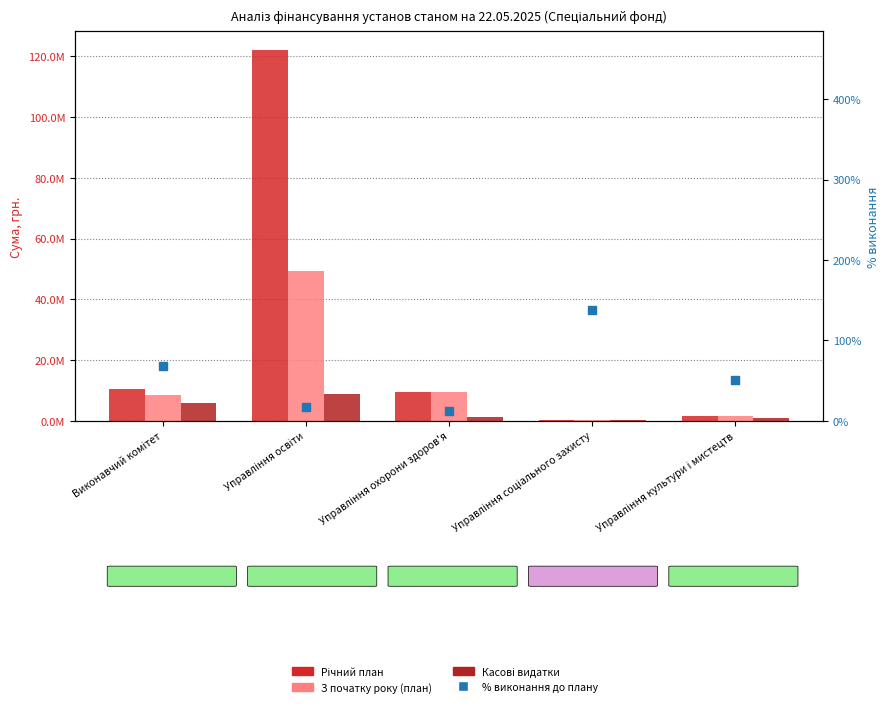

At which category is the sum across all series the highest?

Управління освіти